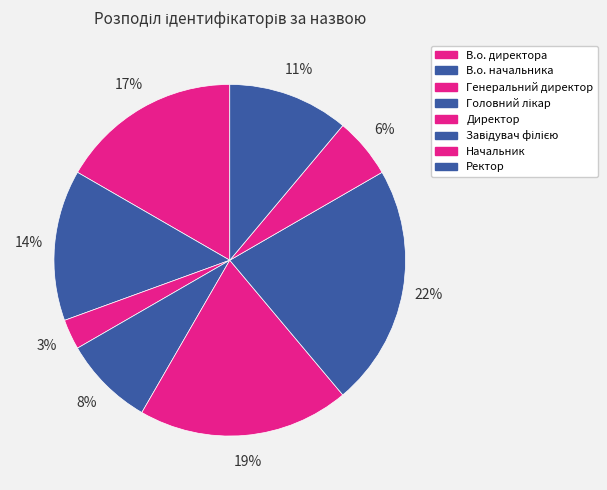

How many segments does this pie chart have?

8